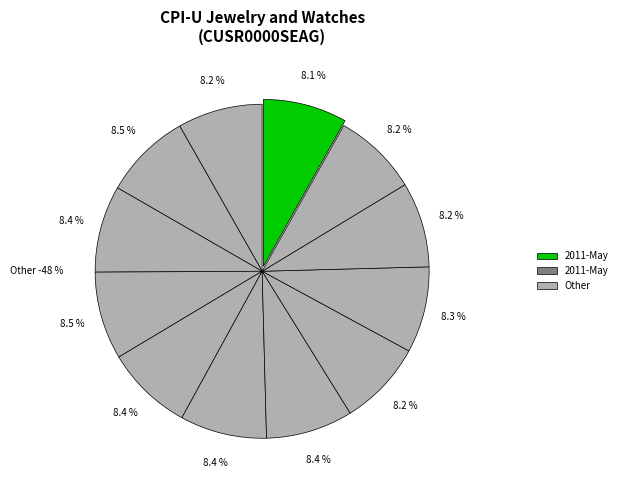

Which category has the smallest portion of the pie?

2011-May